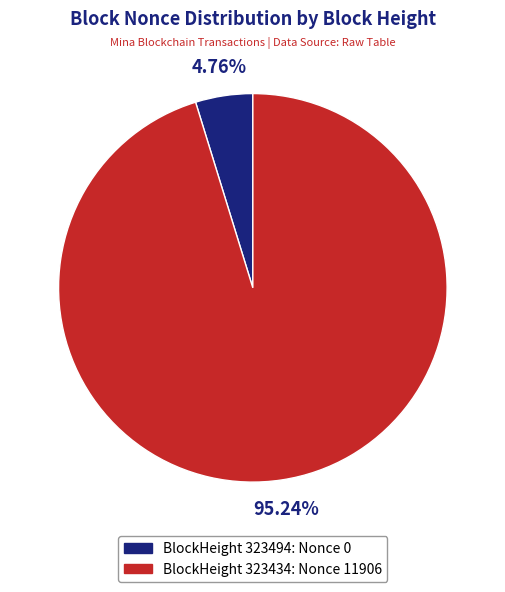

Which category has the smallest portion of the pie?

323494